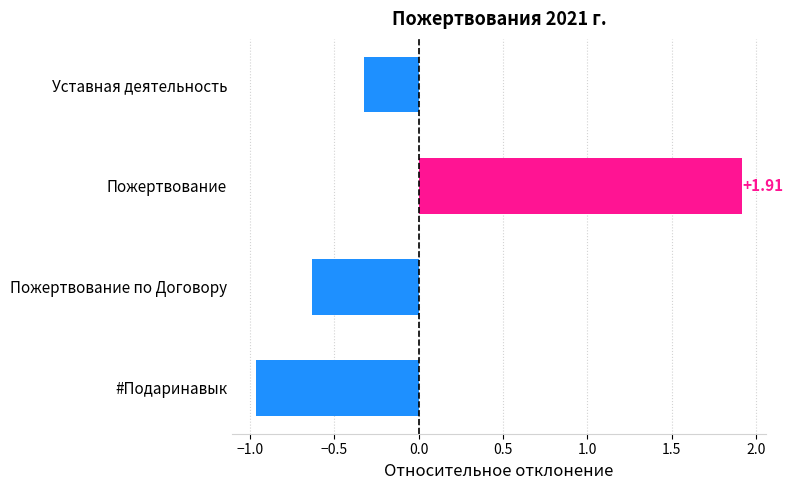

At which label is the value closest to 0?

Уставная деятельность